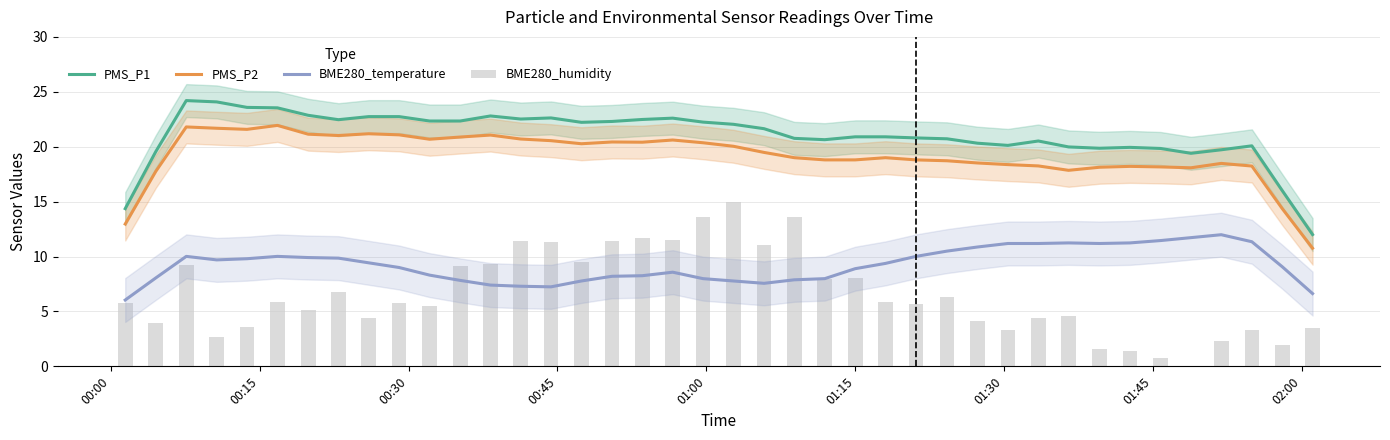

What is the lowest value of the BME280_temperature series?

6.0